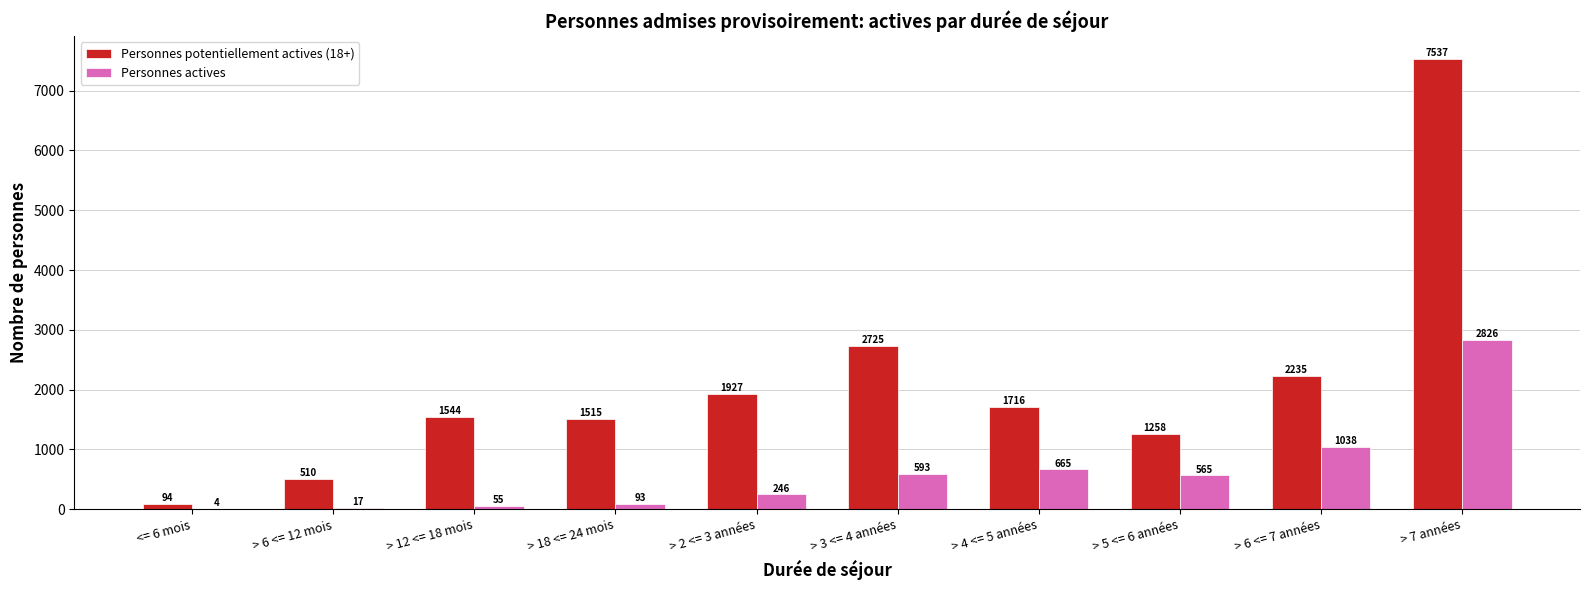

What is the spread (max minus min) of values at > 18 <= 24 mois?

1422